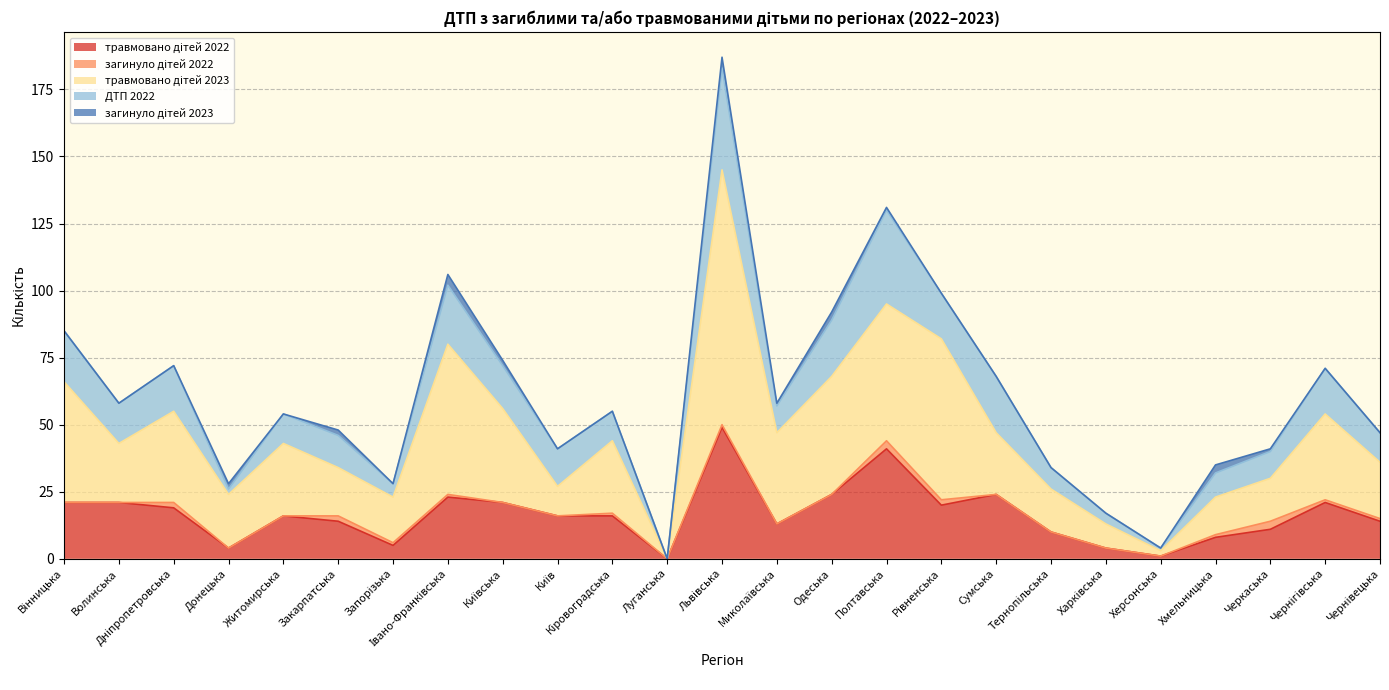

What is the sum of all ДТП 2022 values?

435